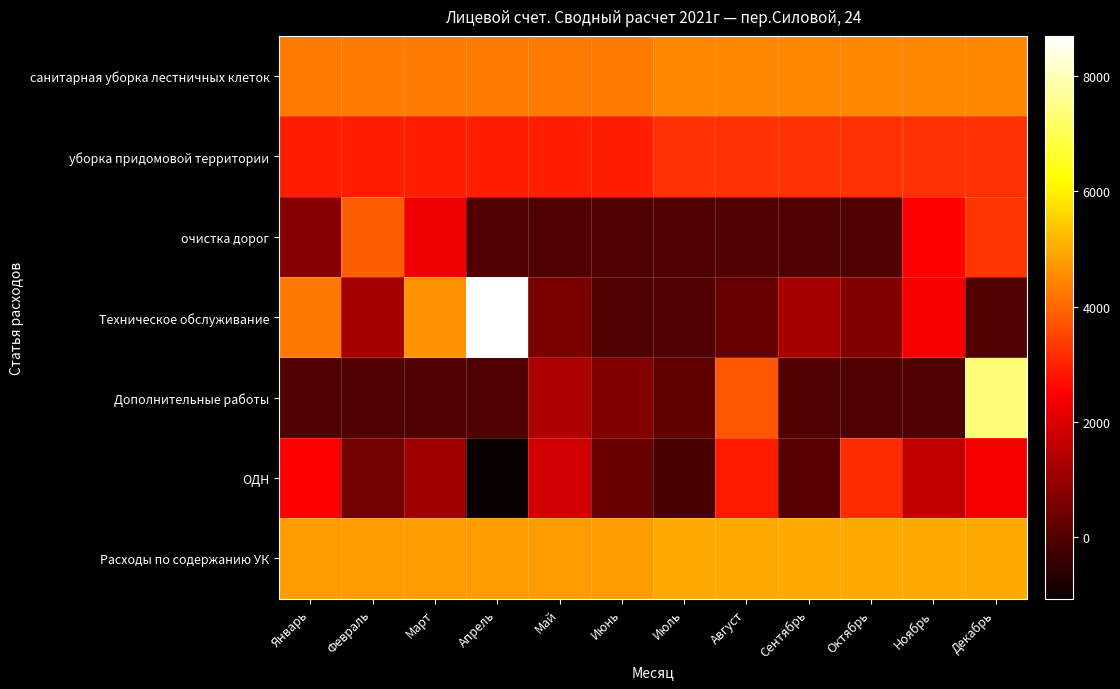

What is the spread (max minus min) of values at Ноябрь?

4995.6